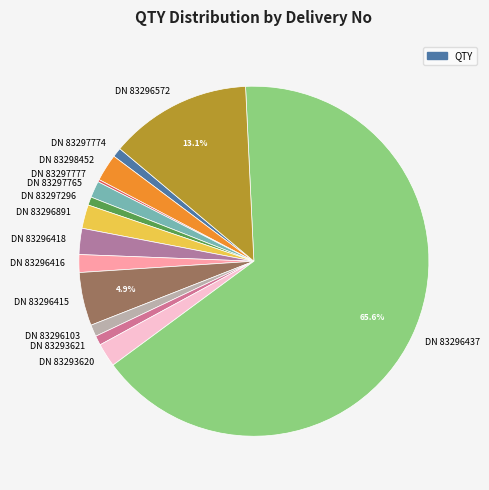

What is the largest slice in the pie chart?

DN 83296437